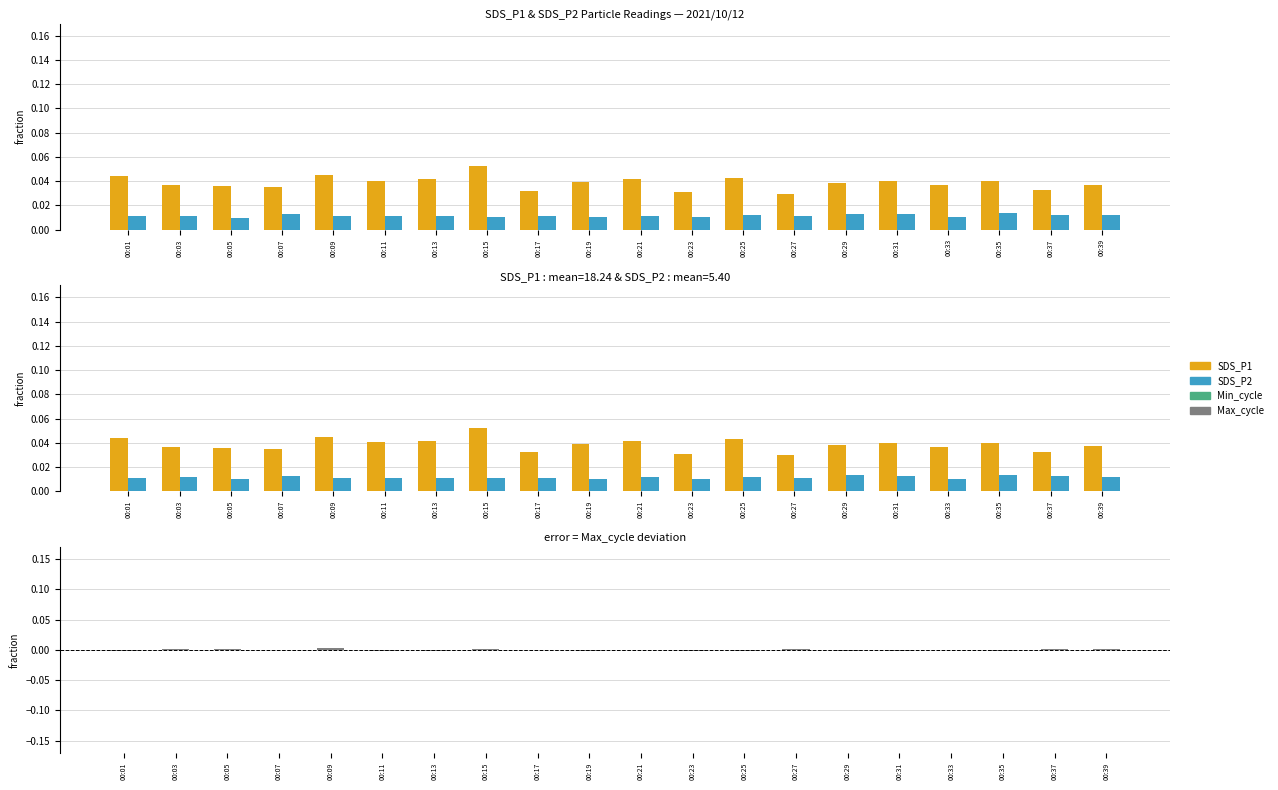

Count the number of categories in the chart.

20